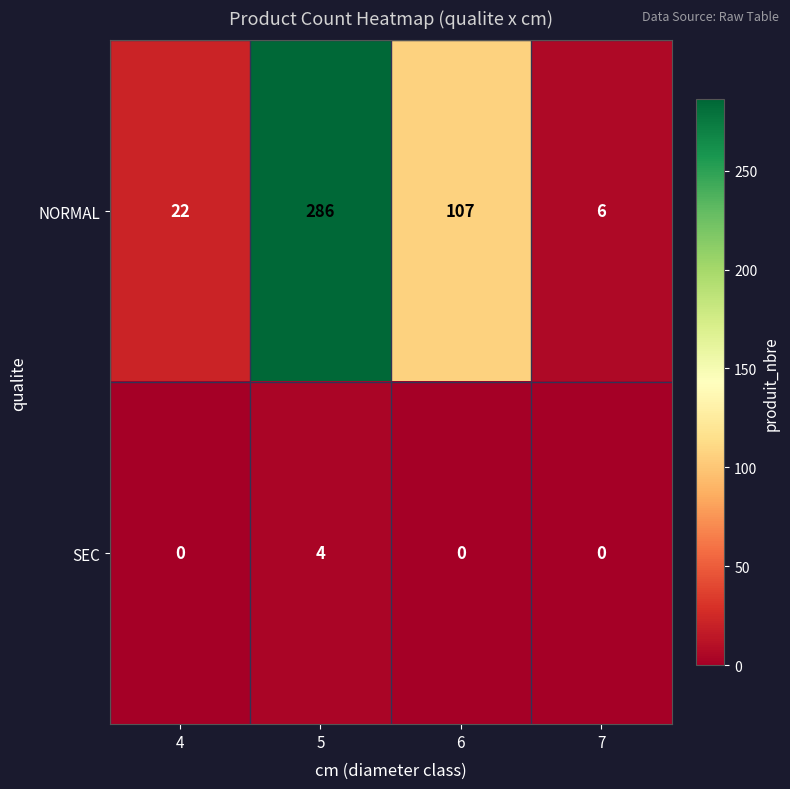

True or false: SEC has a value of 3 at 7.

False